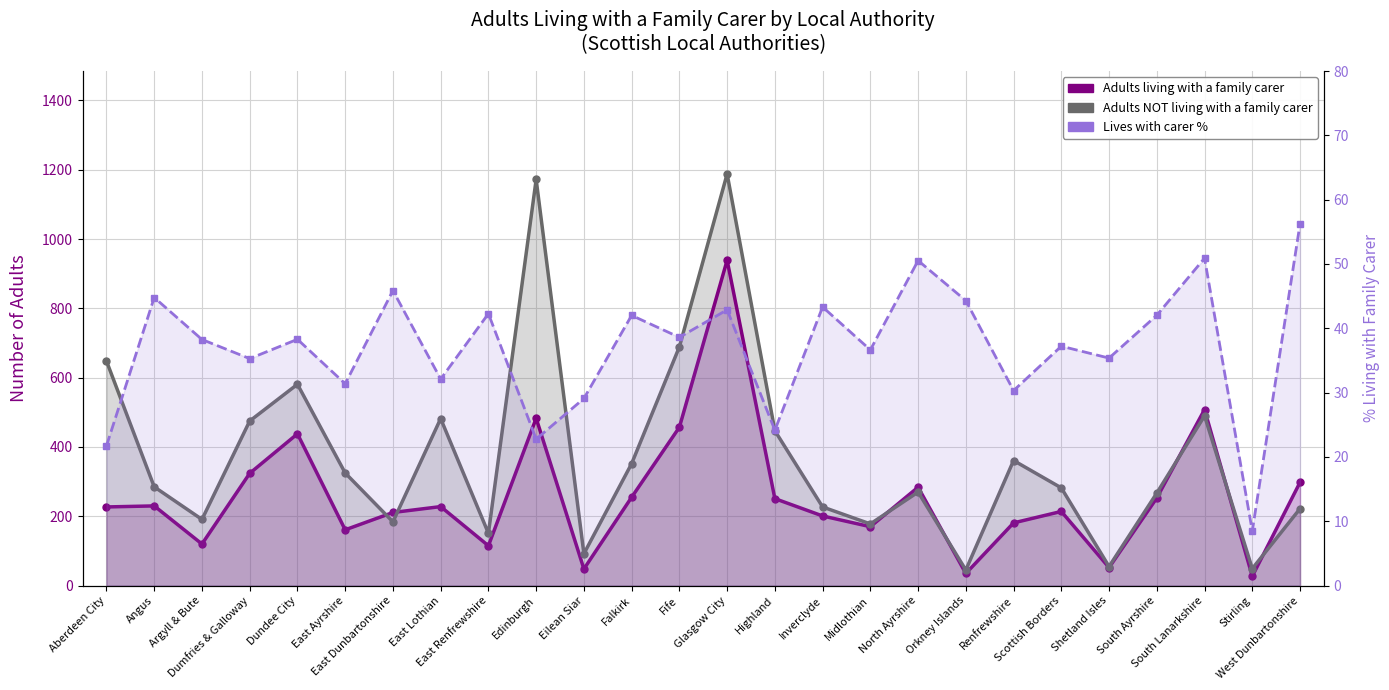

Which series has the largest total across all categories?

Adults NOT living with a family carer